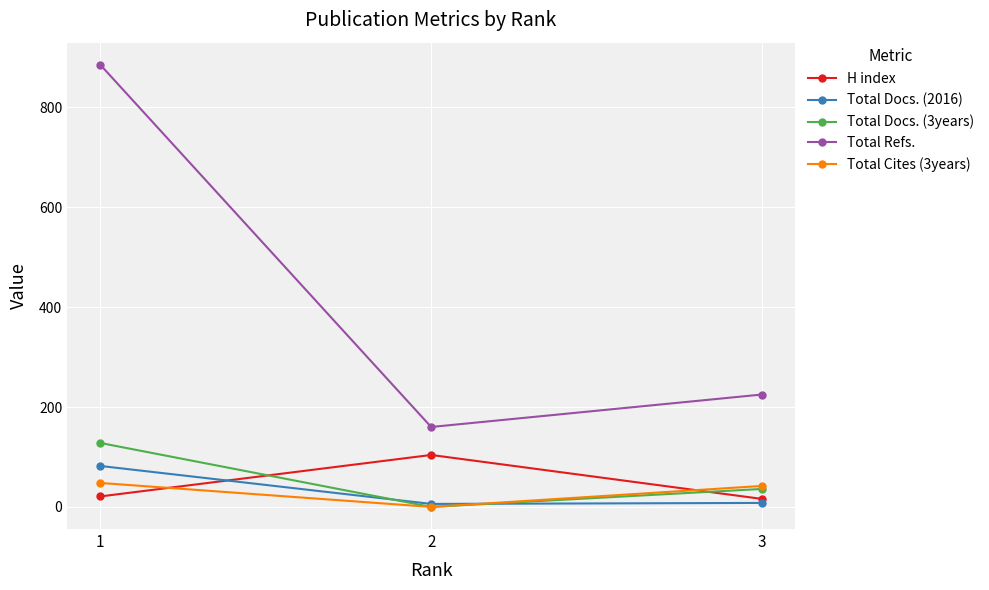

At which label does Total Cites (3years) first exceed 42?

1